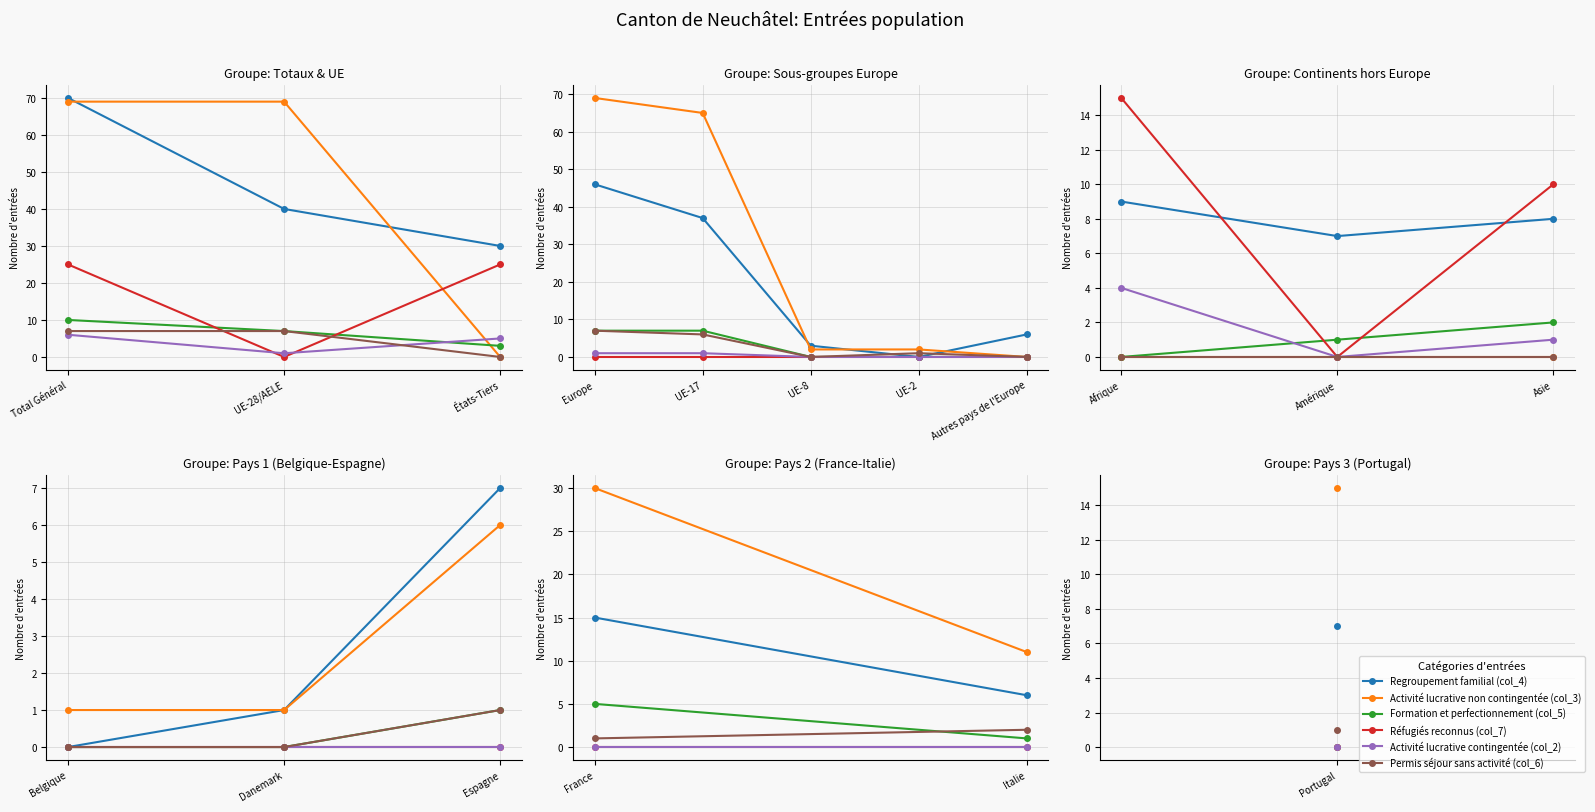

At which category is the sum across all series the highest?

France